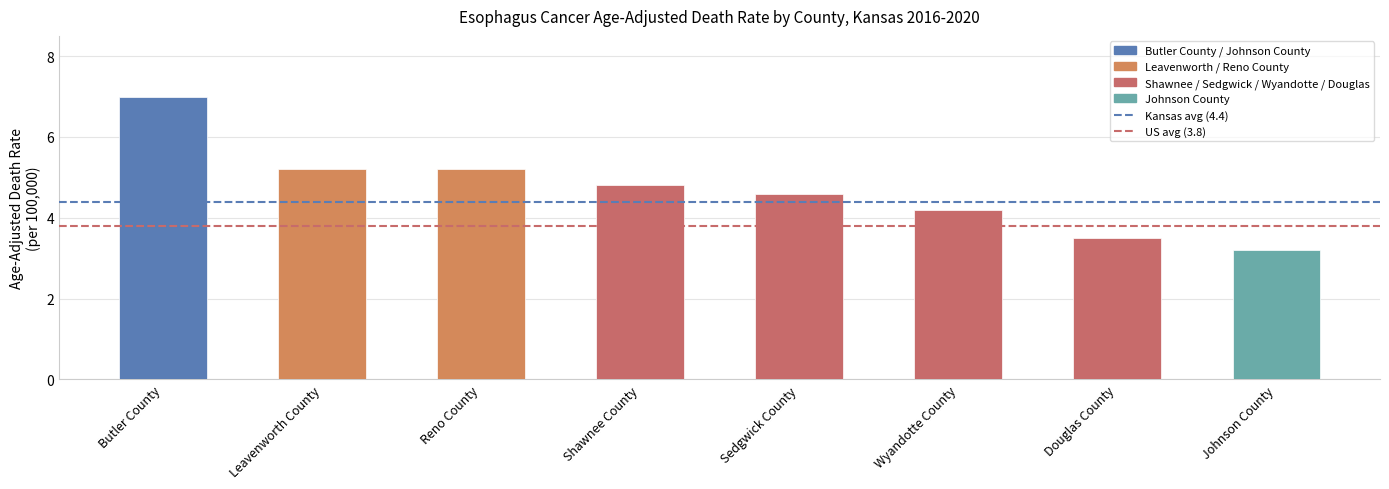

At Leavenworth County, list the series in order from largest to smallest.

Kansas (4.4), United States (3.8)